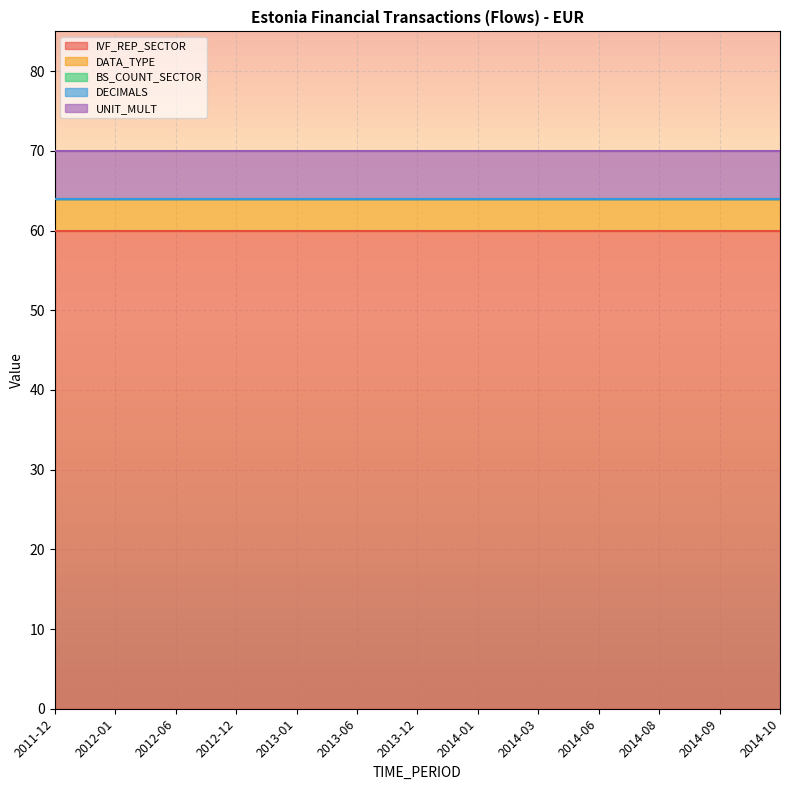

Is the value of UNIT_MULT at 2012-12 greater than the value of DATA_TYPE at 2014-10?

Yes